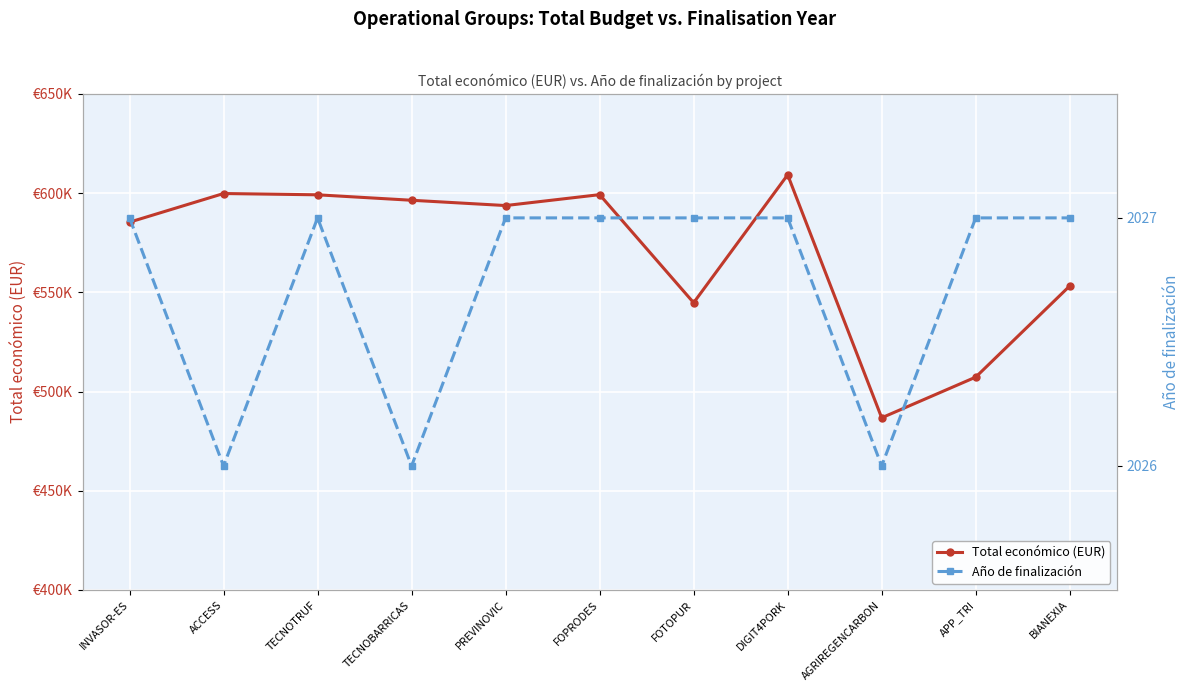

Between TECNOTRUF and AGRIREGENCARBON, which is larger?

TECNOTRUF